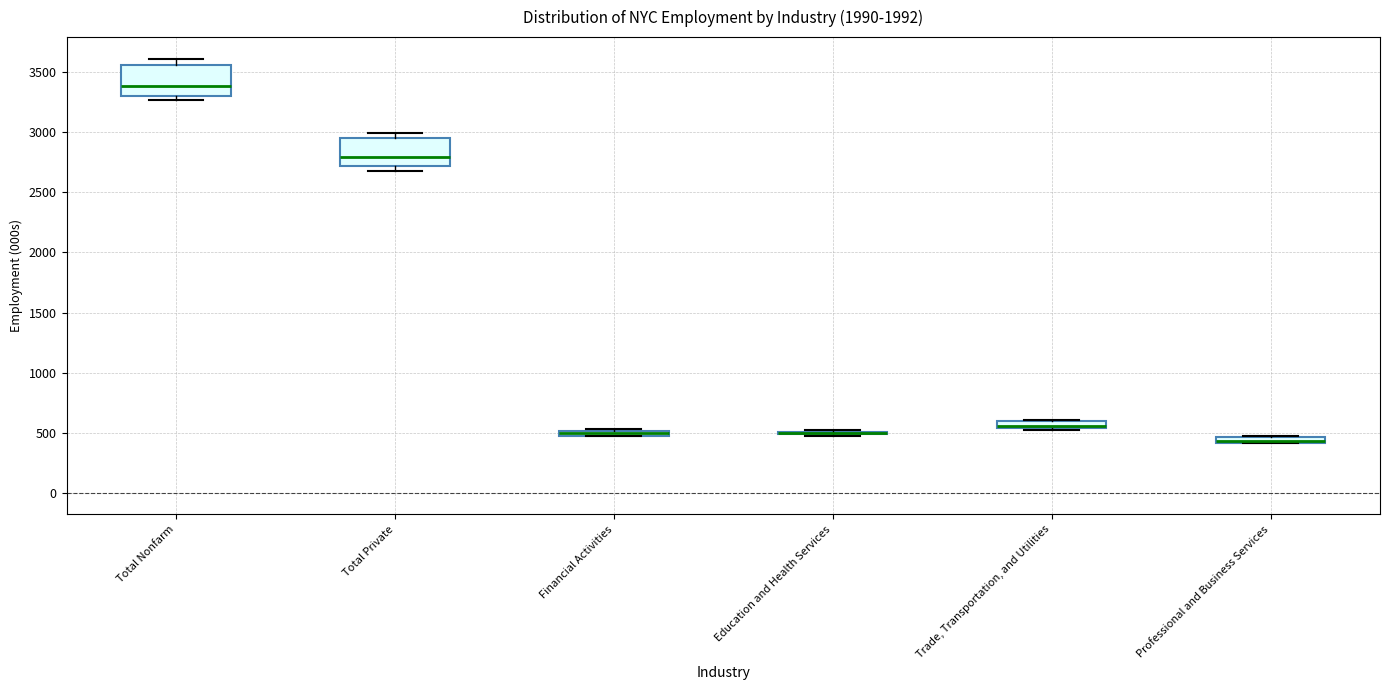

Where is the lower edge of the box for Trade, Transportation, and Utilities on the y-axis? The values are not printed on the chart, so give them approximately, as read against the axis.

550